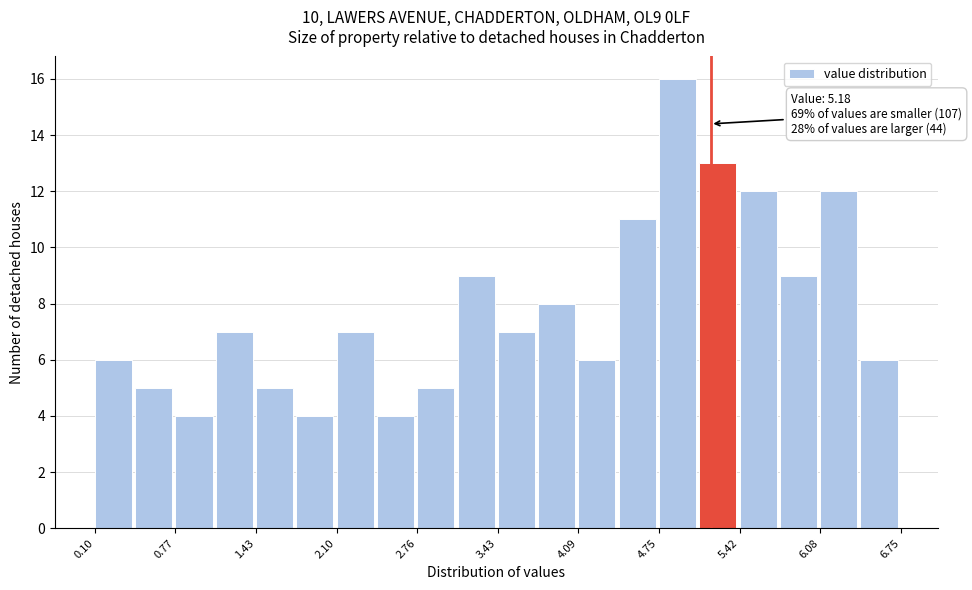

Around what value on the x-axis is the tallest bar? Give the approximate position of its centre, as read against the axis.

4.9